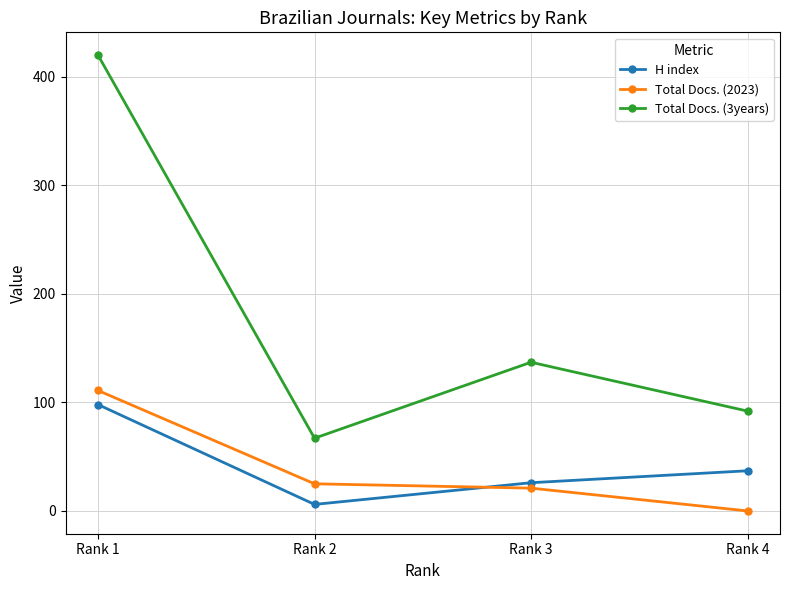

True or false: Total Docs. (3years) and Total Docs. (2023) intersect in this chart.

False